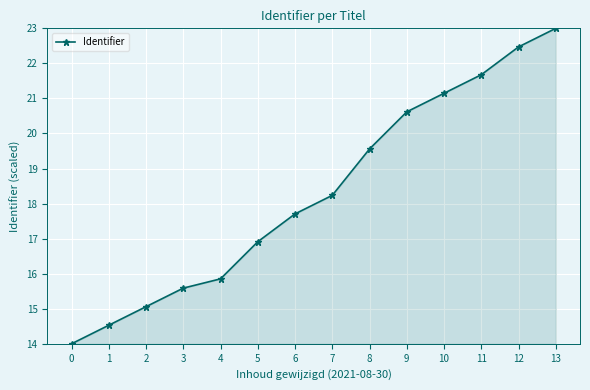

At which label does the data first exceed 18?

7